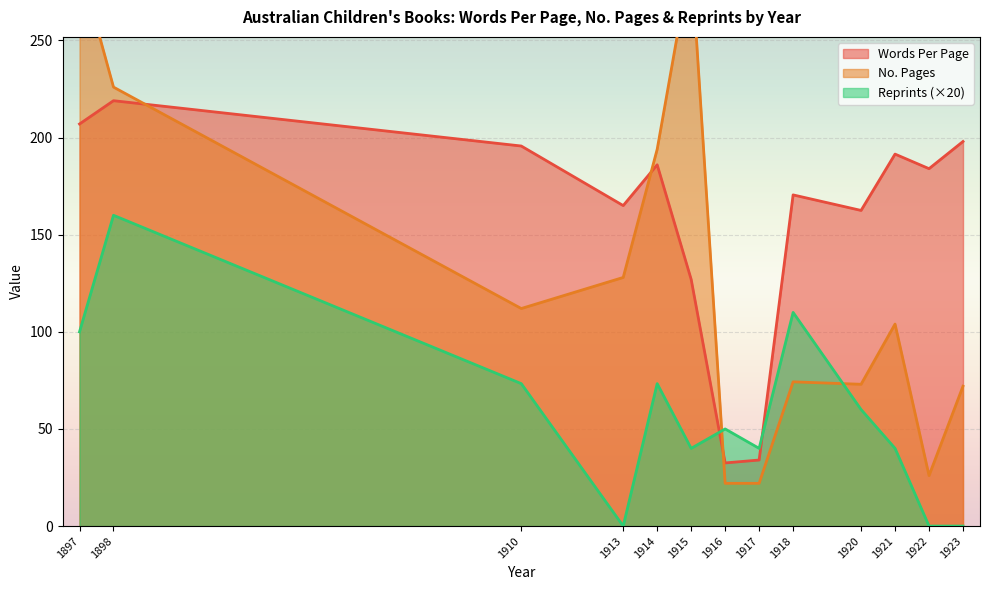

Which series ends up on top after the final intersection of Reprints (×20) and Words Per Page?

Words Per Page